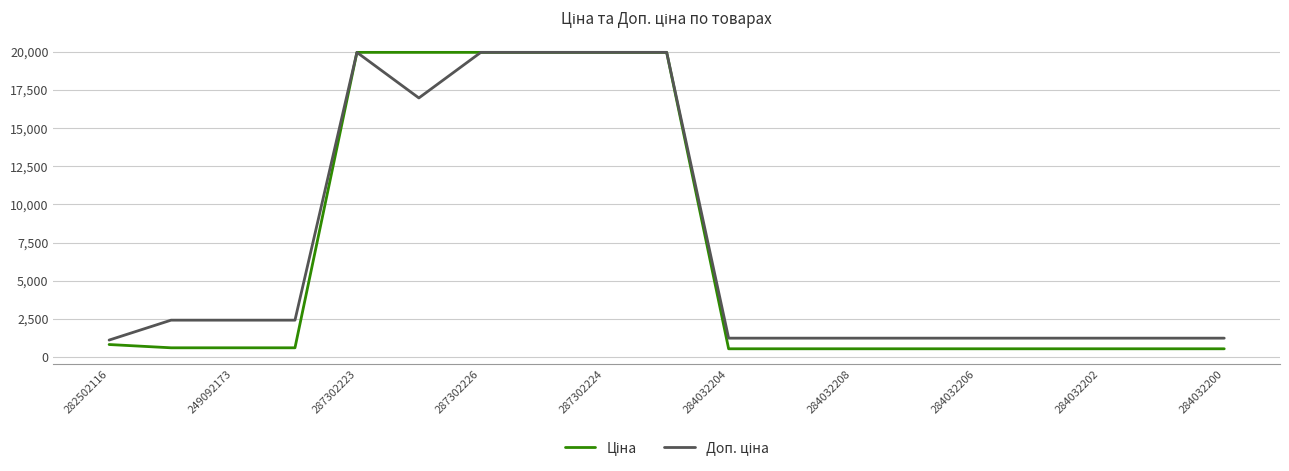

What is the greatest value displayed?

19964.2